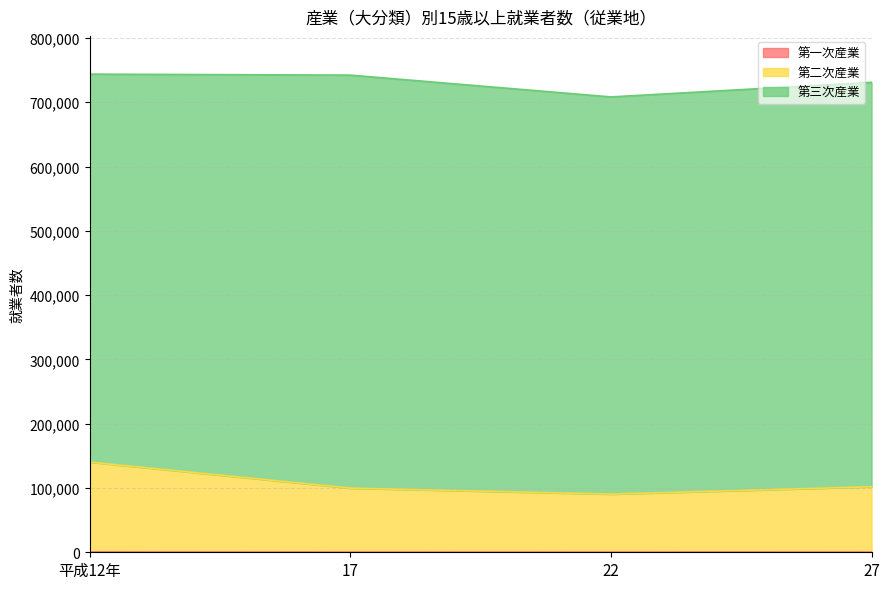

How many values in the 第二次産業 series are below 101916?

2